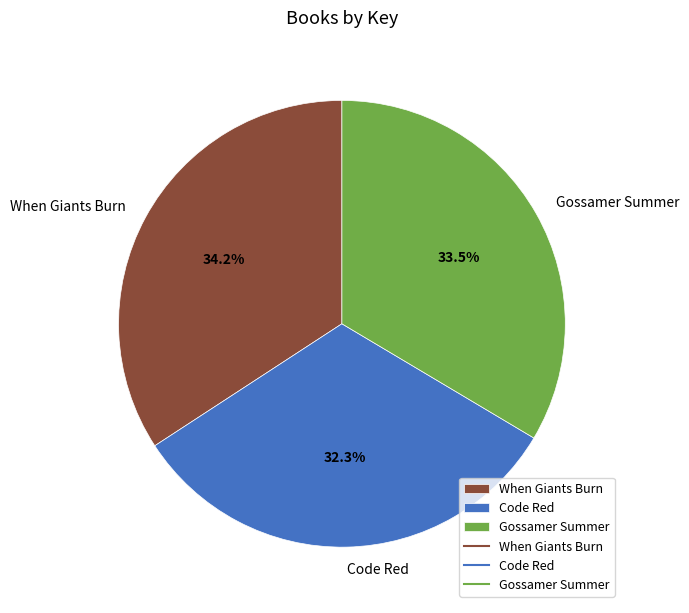

To the nearest percent, what percentage of the pie is Code Red?

32%